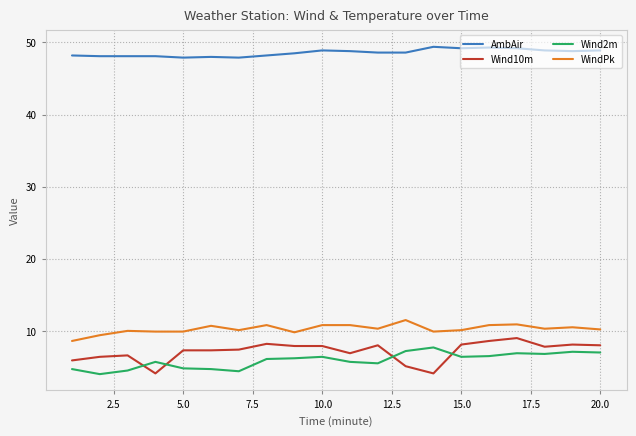

Which series has the largest total across all categories?

AmbAir